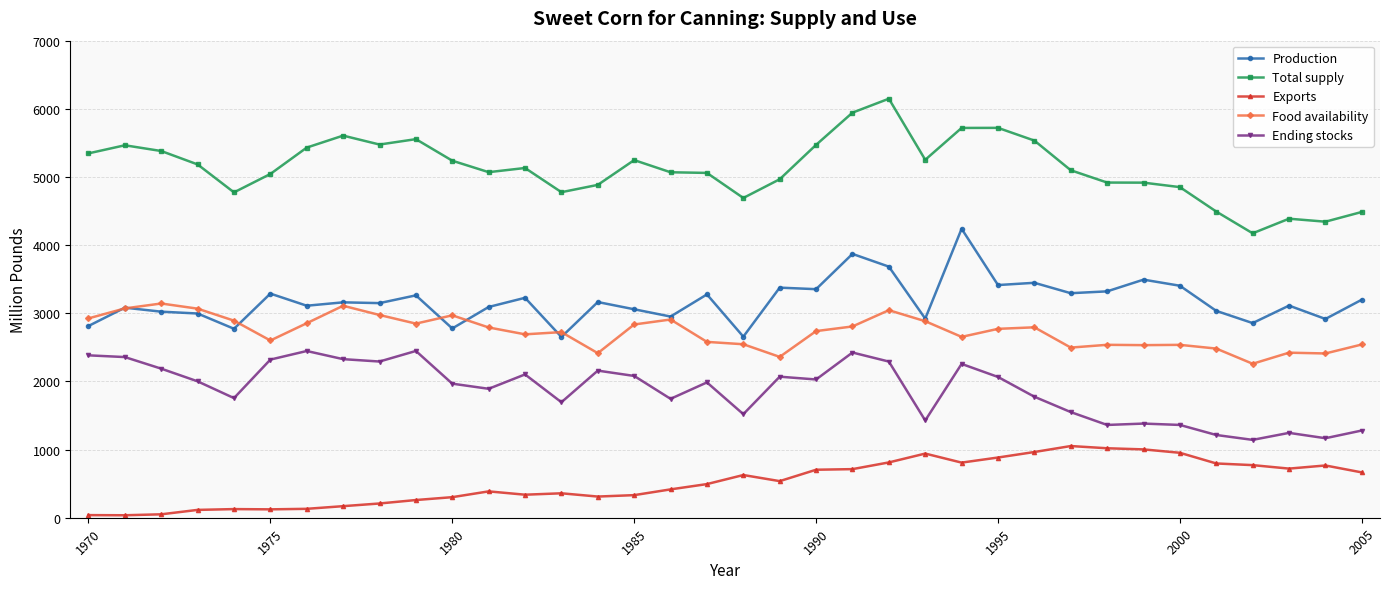

List the series in order of their peak value, lowest first.

Exports, Ending stocks, Food availability, Production, Total supply